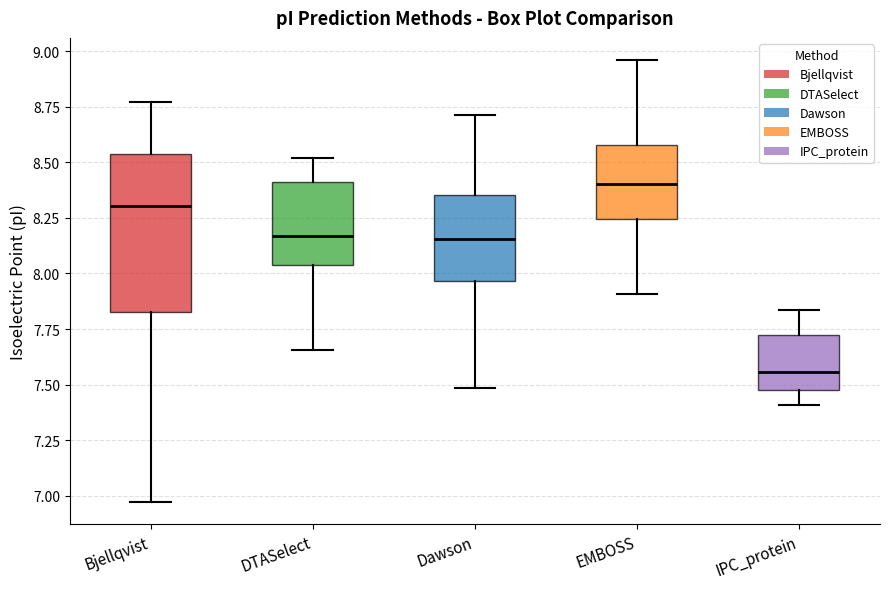

Reading left to right, read every box against the y-axis: the position of its median line, the range the box covers, and the ends of its whiskers. The values are not printed on the chart, so give them approximately, as read against the axis.

Bjellqvist: median 8.30, box 7.85 to 8.55, whiskers 6.95 to 8.75
DTASelect: median 8.15, box 8.05 to 8.40, whiskers 7.65 to 8.50
Dawson: median 8.15, box 7.95 to 8.35, whiskers 7.50 to 8.70
EMBOSS: median 8.40, box 8.25 to 8.60, whiskers 7.90 to 8.95
IPC_protein: median 7.55, box 7.50 to 7.70, whiskers 7.40 to 7.85